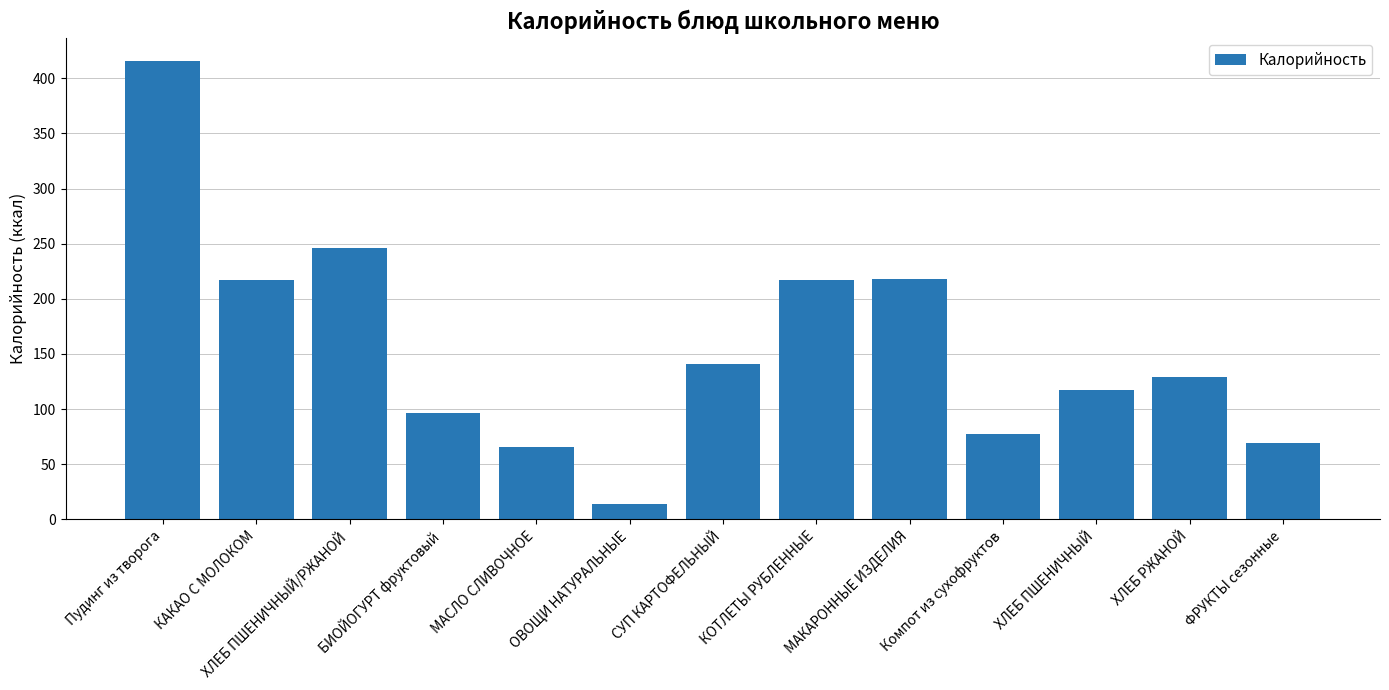

Does the chart contain stacked bars?

No